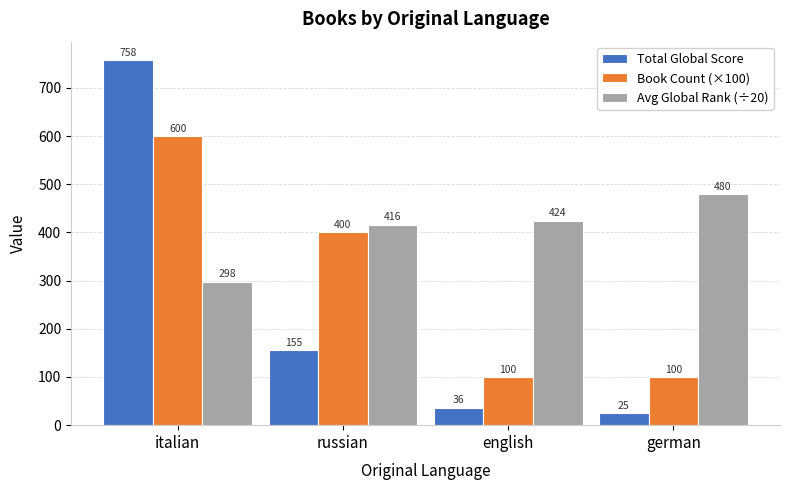

What position from the right is german?

1